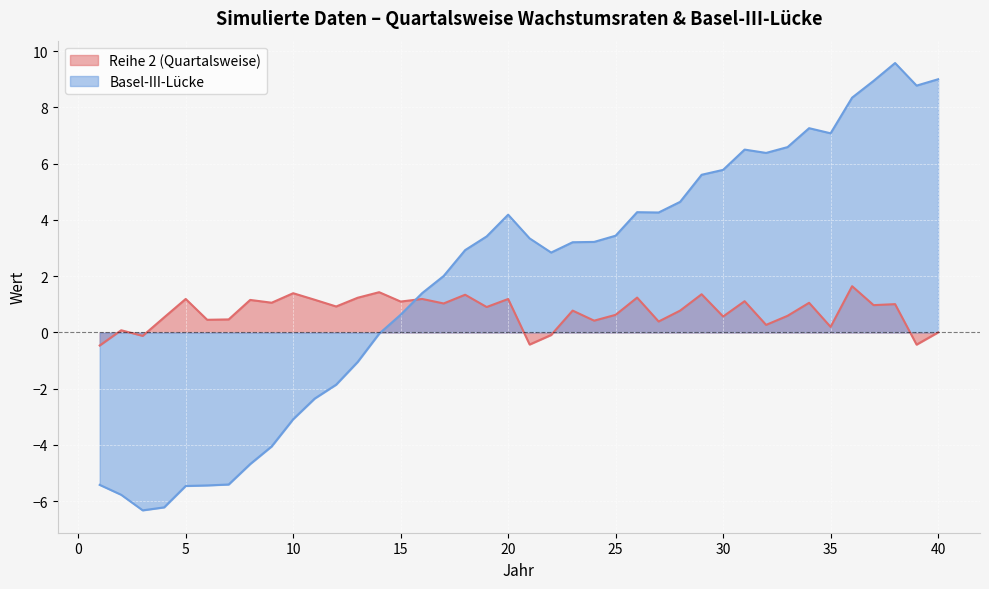

The Reihe 2 (Quartalsweise) series shows 1.3 at 18. True or false?

True